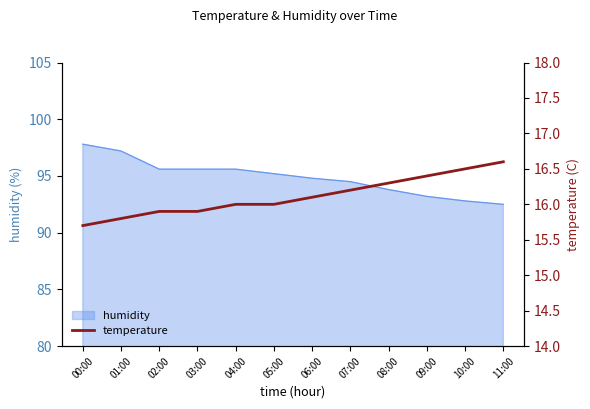

The value of humidity at 06:00 is 135.2. True or false?

False